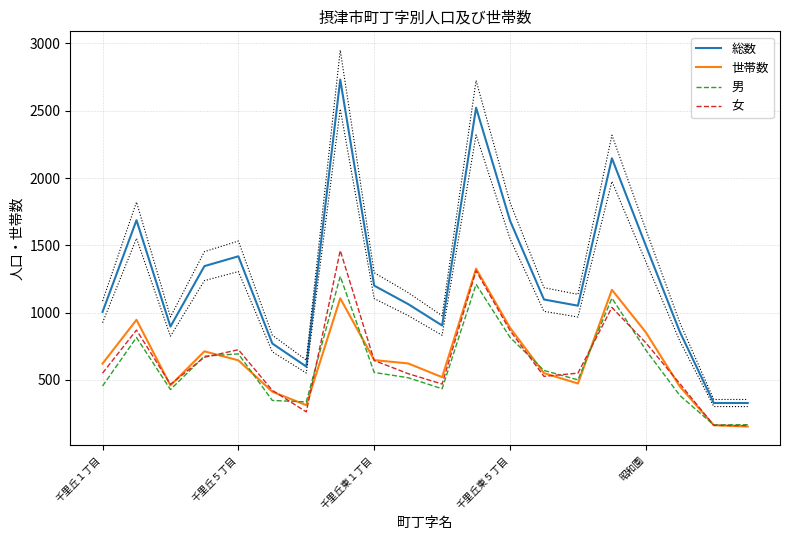

Where is 男 nearest to the value 718?

昭和園